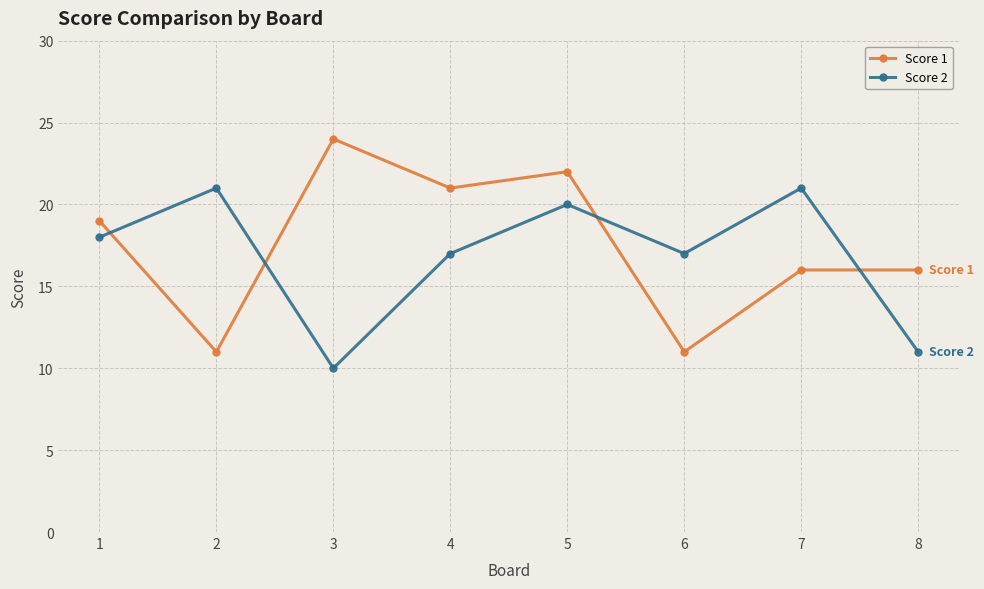

How many lines are shown in the chart?

2